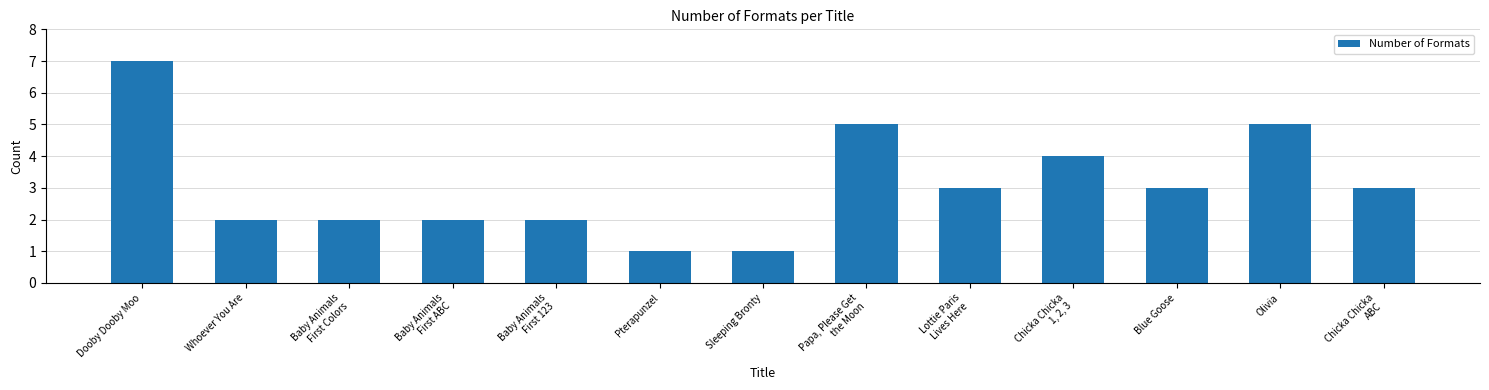

What is the smallest value displayed?

1